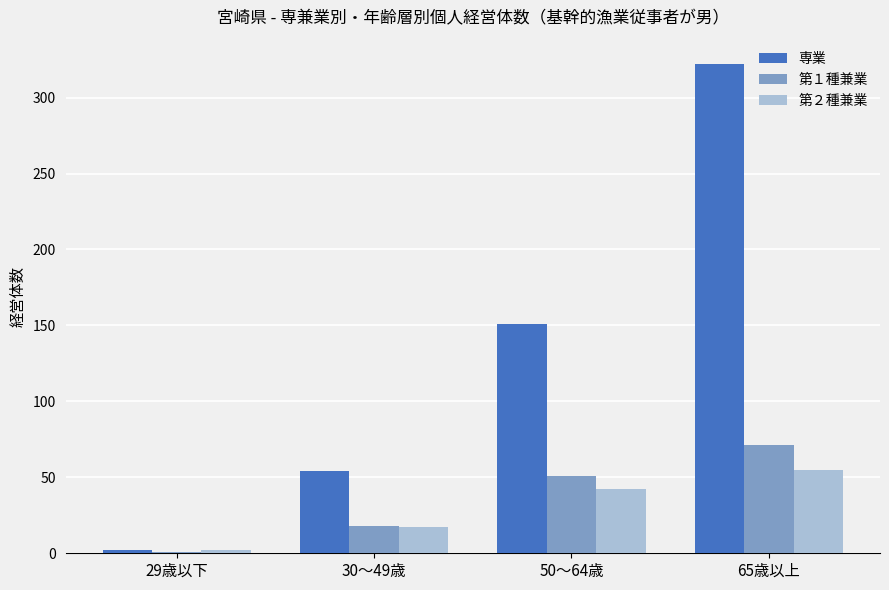

Which category has the highest value across all series?

65歳以上